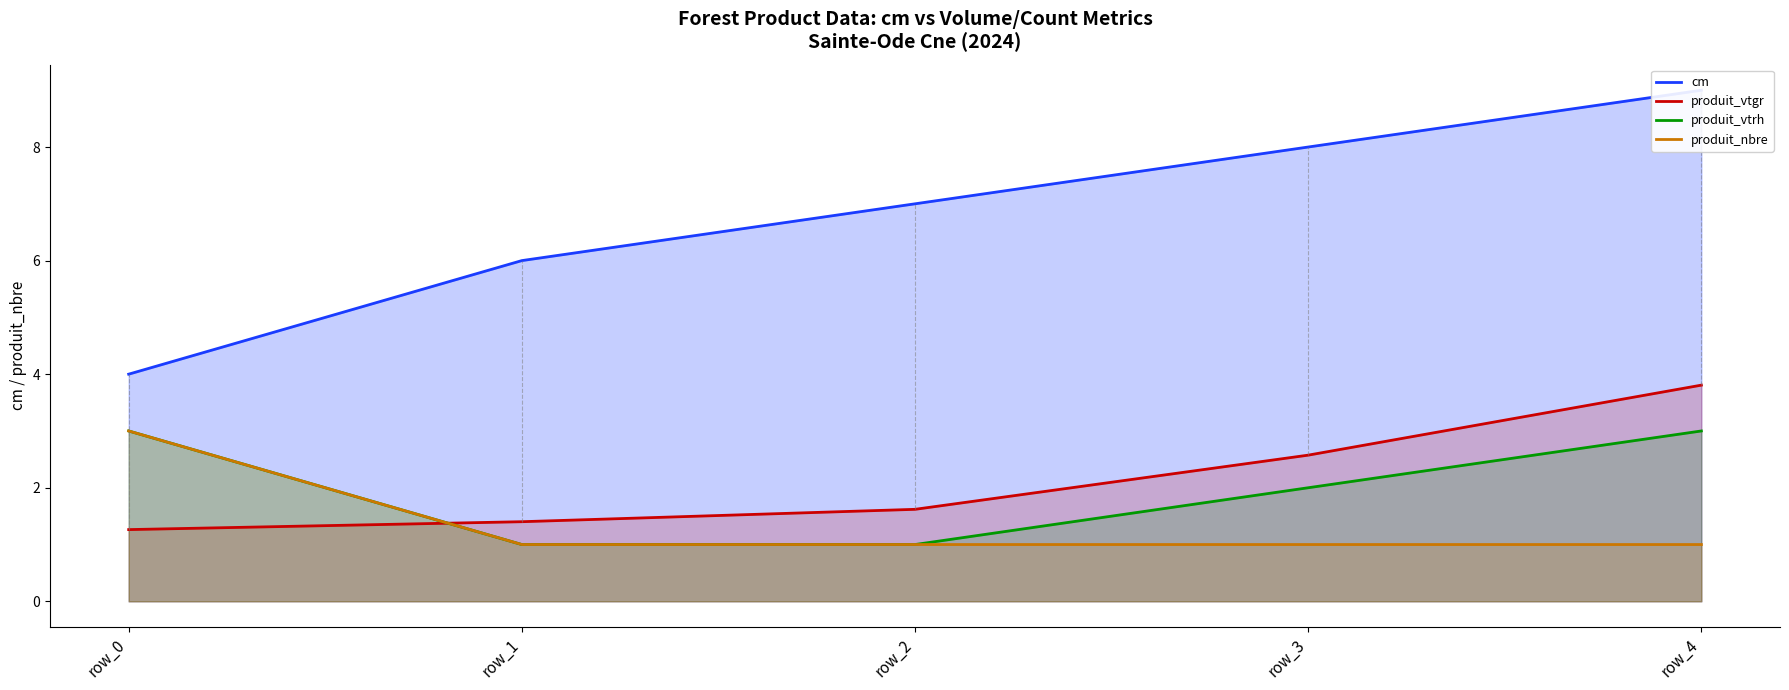

True or false: produit_vtgr and cm cross at least once.

False